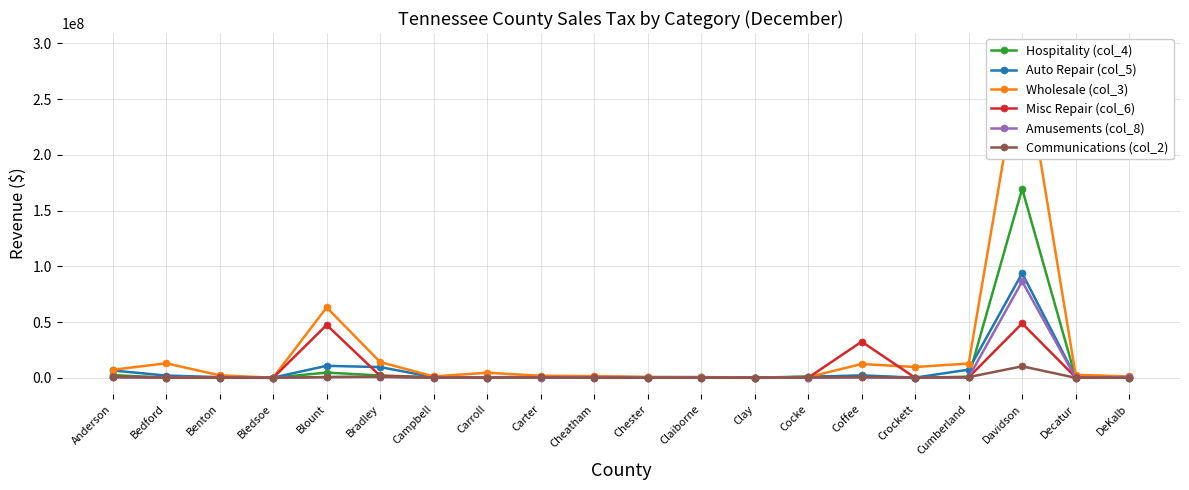

How many times do Hospitality (col_4) and Wholesale (col_3) cross each other?

2